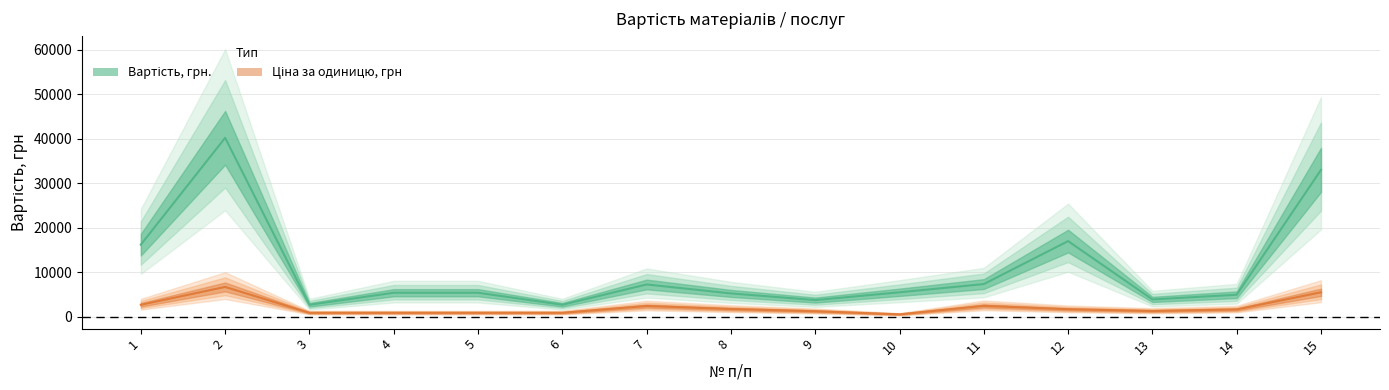

Reading left to right, list all the values displayed in this chart.

Вартість, грн.: 1=16200	2=40200	3=2700	4=5400	5=5400	6=2700	7=7260	8=5250	9=3750	10=5500	11=7350	12=17000	13=3900	14=4950	15=33000
Ціна за одиницю, грн: 1=2700	2=6700	3=900	4=900	5=900	6=900	7=2420	8=1750	9=1250	10=550	11=2450	12=1700	13=1300	14=1650	15=5500